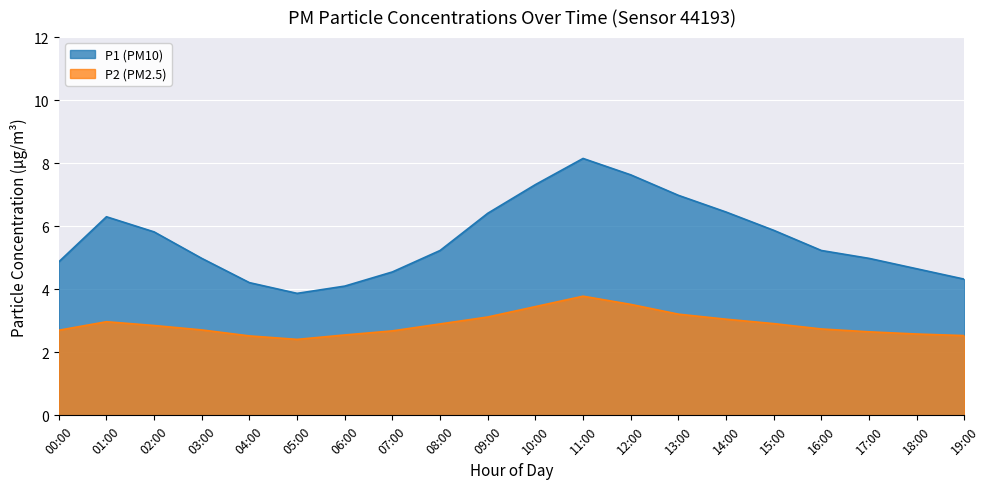

How many data points in P1 are above 5?

11